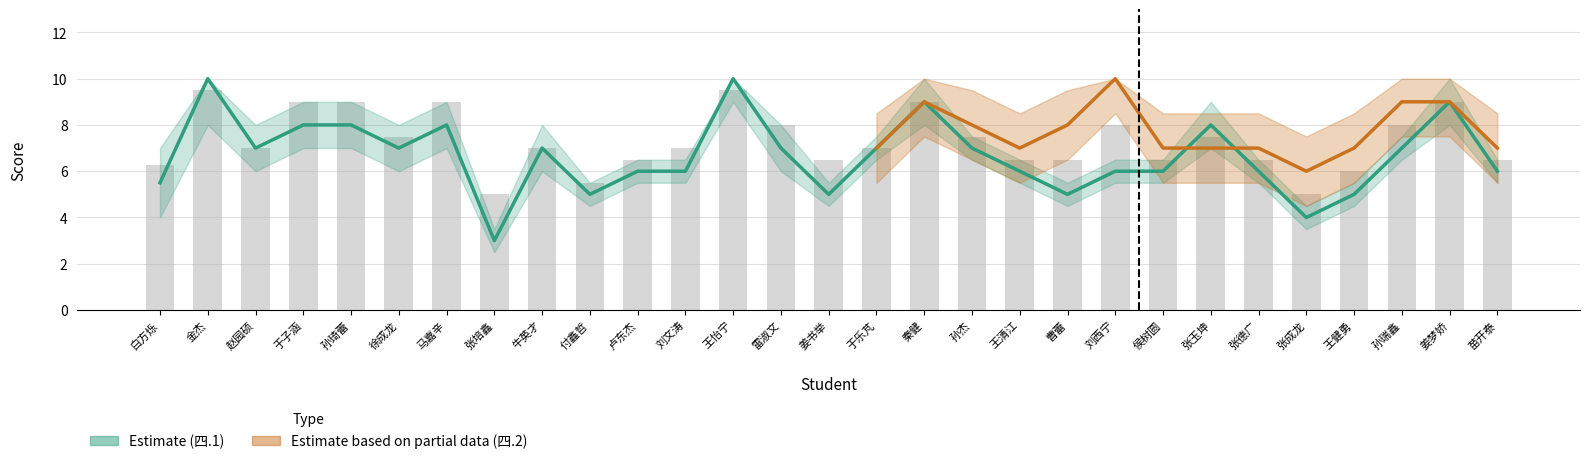

What value does the data have at 徐成龙?

7.0